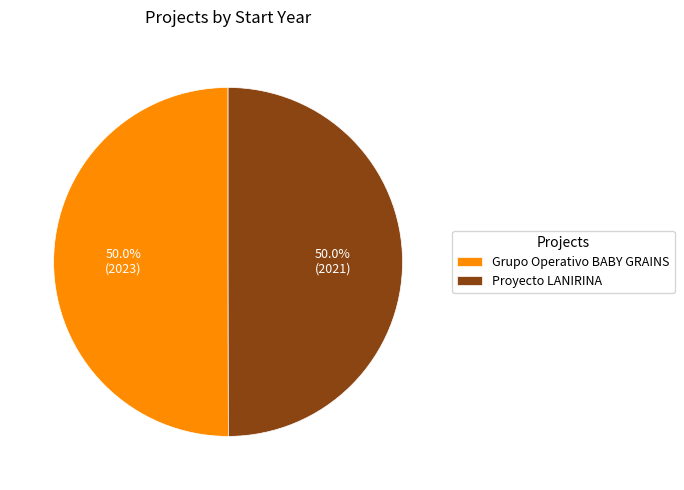

What is the total percentage of Grupo Operativo BABY GRAINS and Proyecto LANIRINA?

100.0%